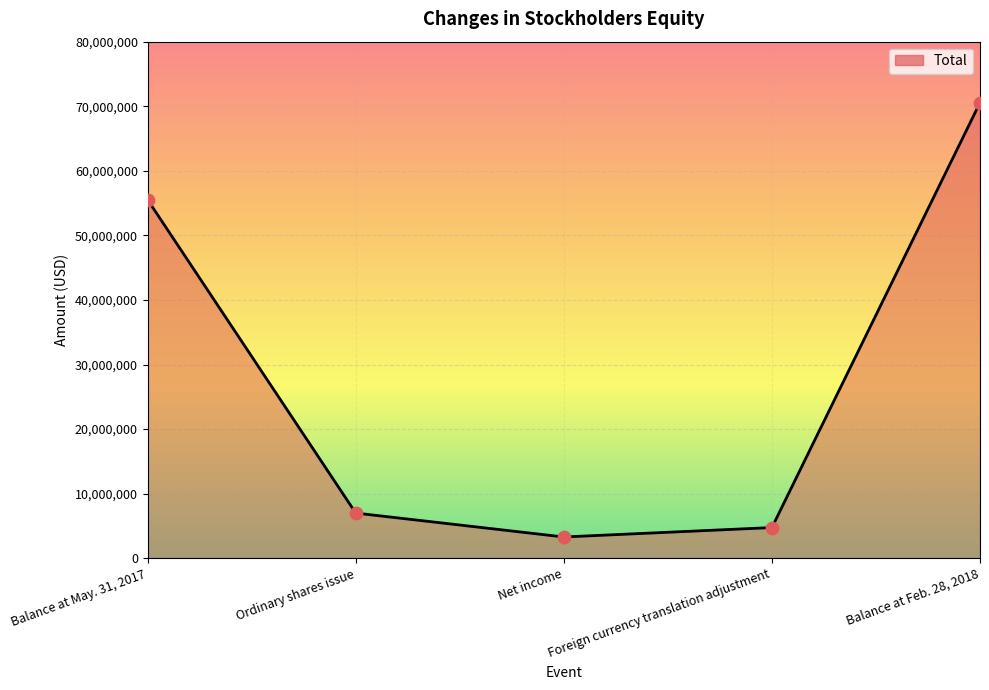

What is the ratio of the value at Balance at May. 31, 2017 to the value at Foreign currency translation adjustment?

11.7